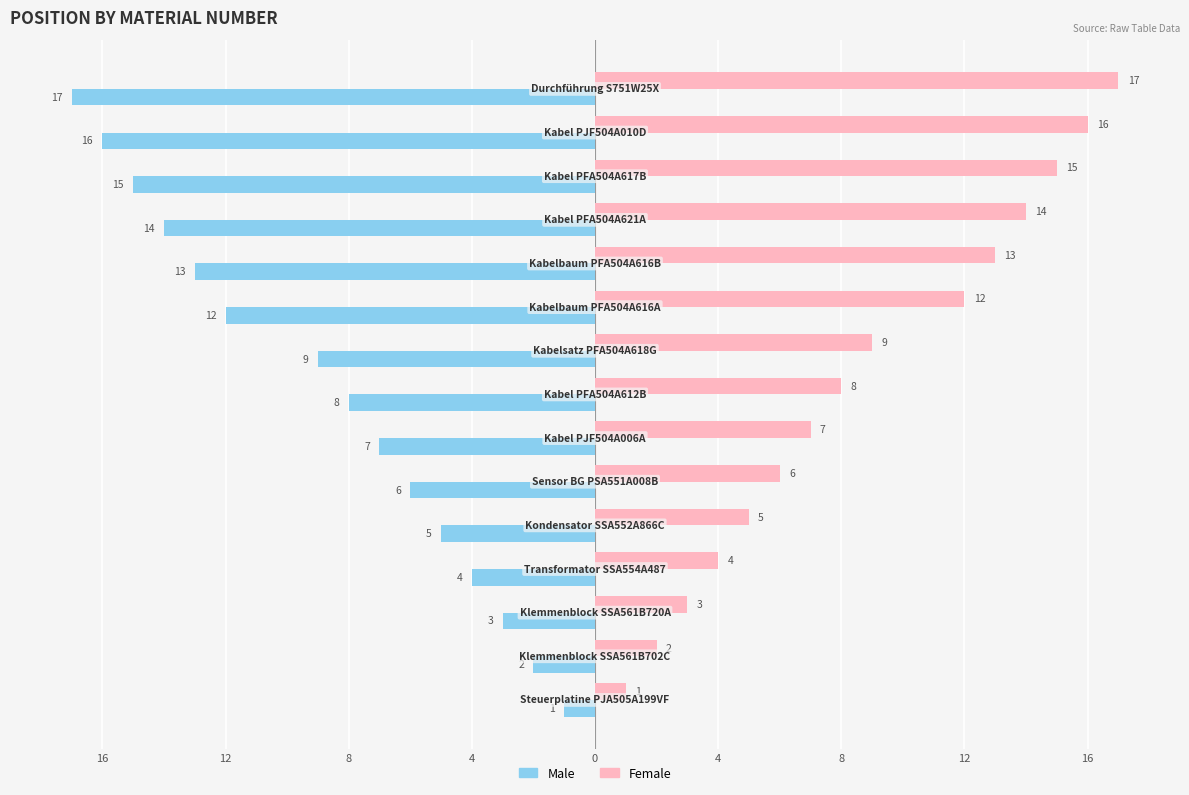

What are all the series names shown in the legend?

Male, Female